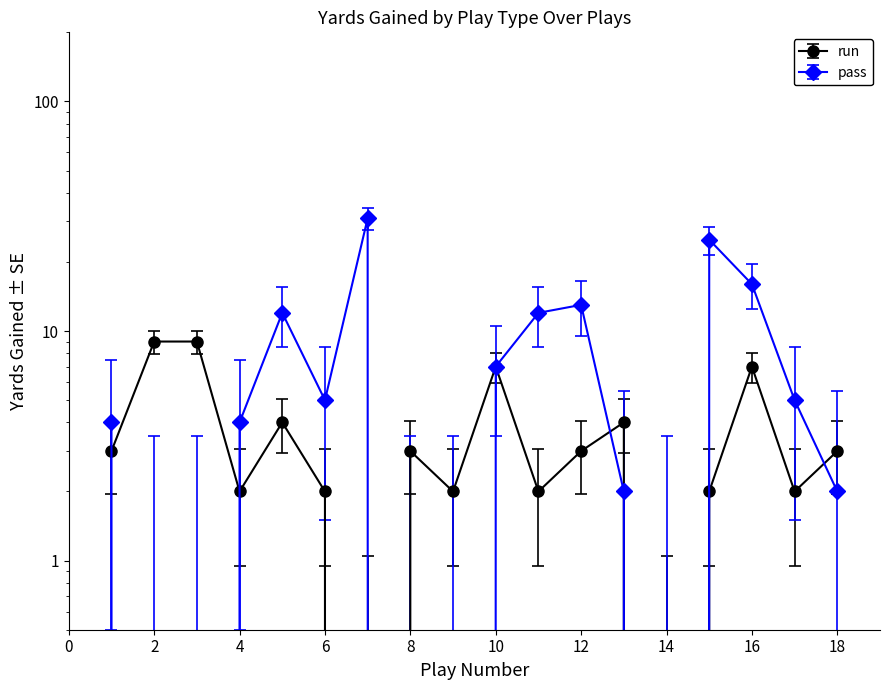

What is the difference between the second highest and second lowest values in the pass series?

25.0